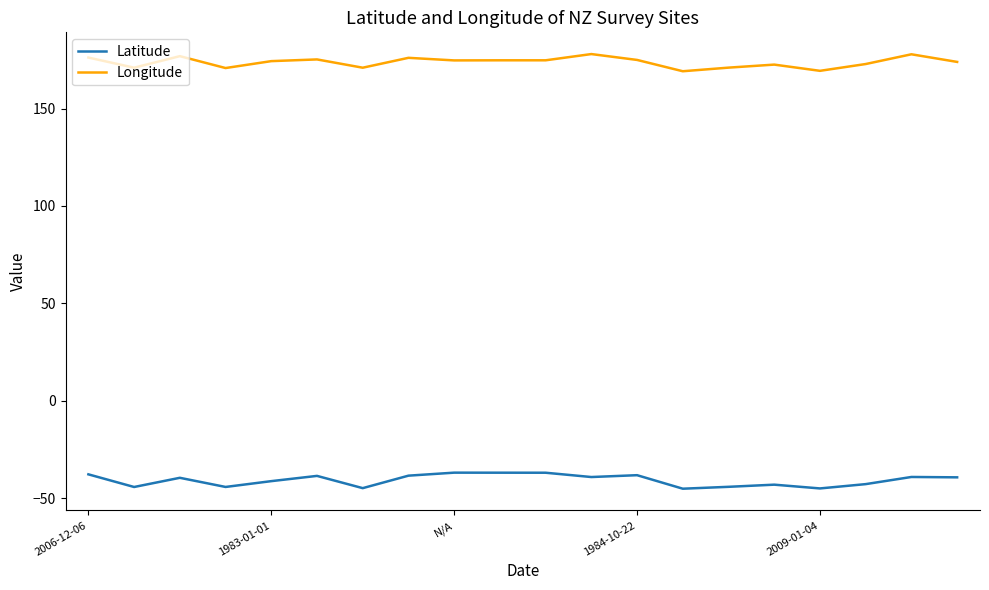

True or false: Longitude and Latitude intersect in this chart.

False